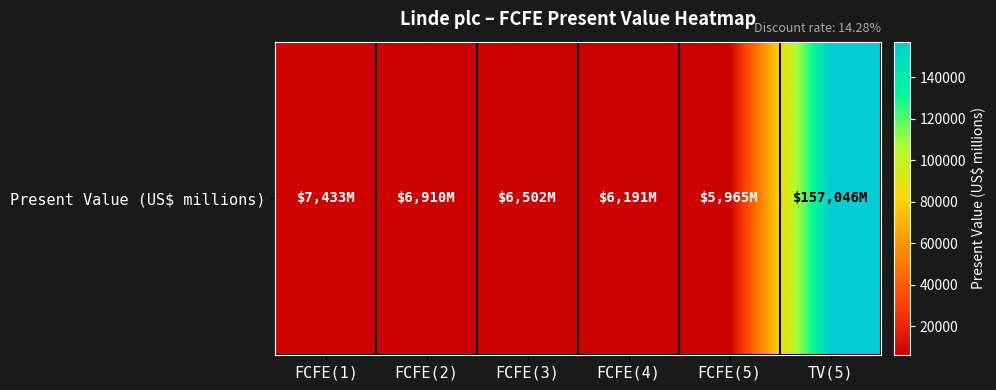

How many series are shown in this chart?

1